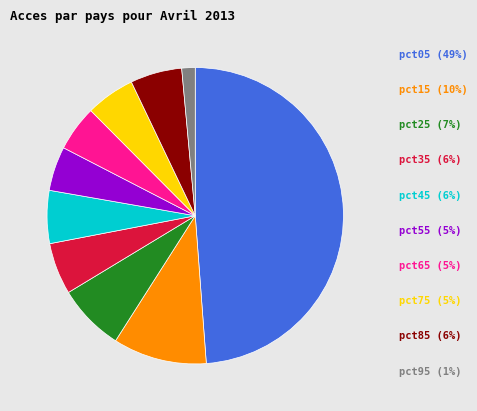

How many slices are in this pie chart?

10